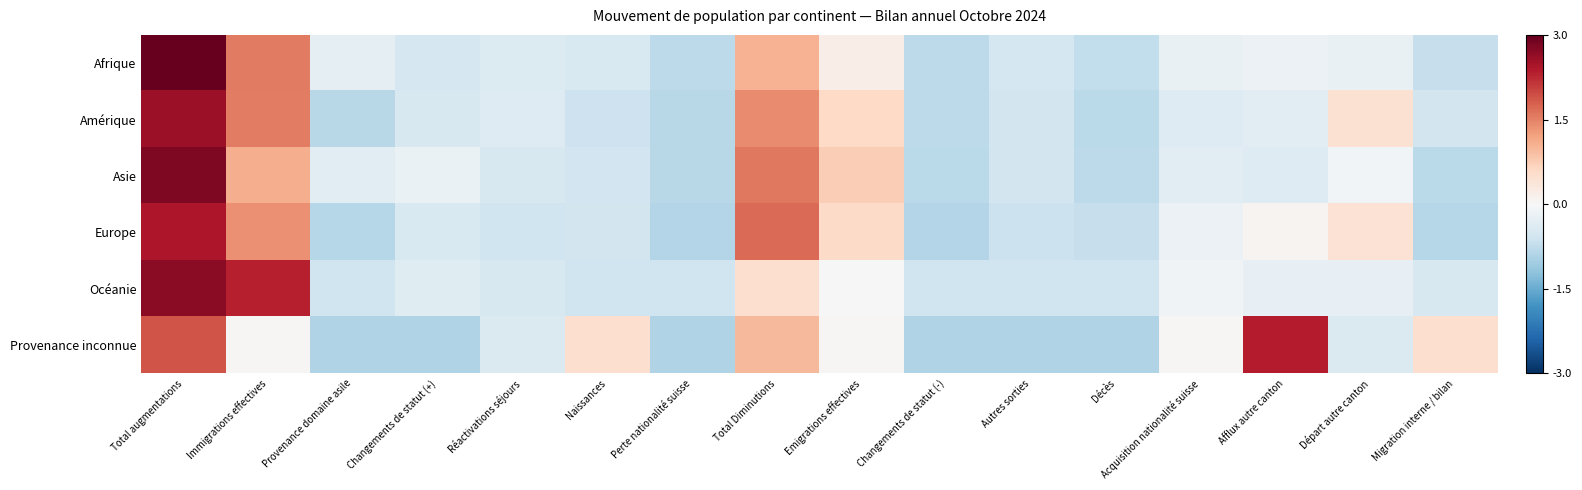

Count the number of data series in this chart.

6